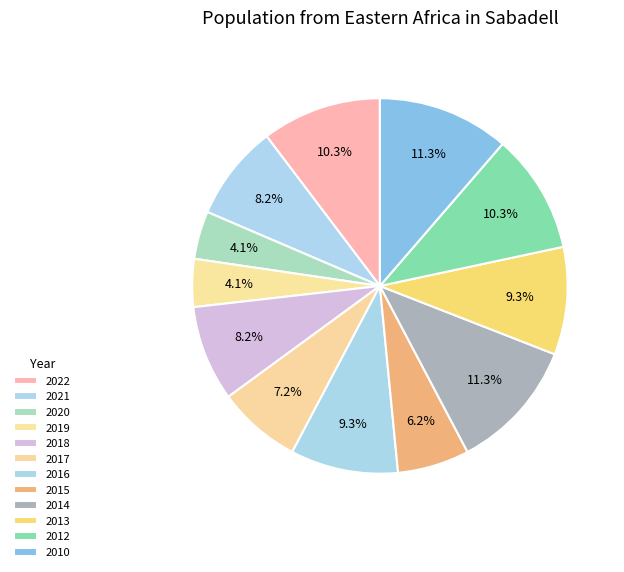

Is there any slice that represents more than half of the pie?

No